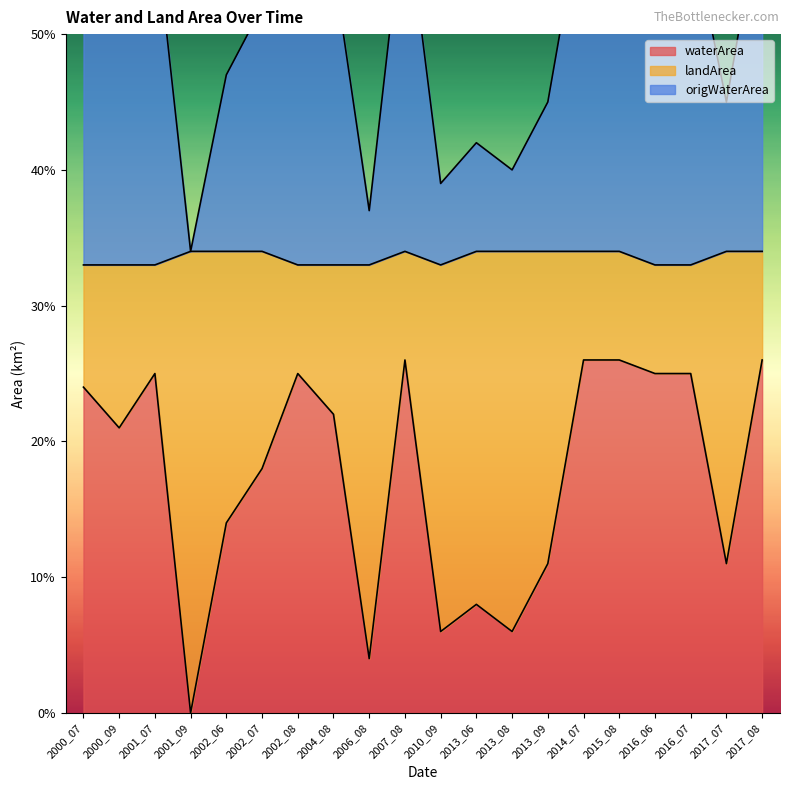

At which label is waterArea closest to 0?

2001_09